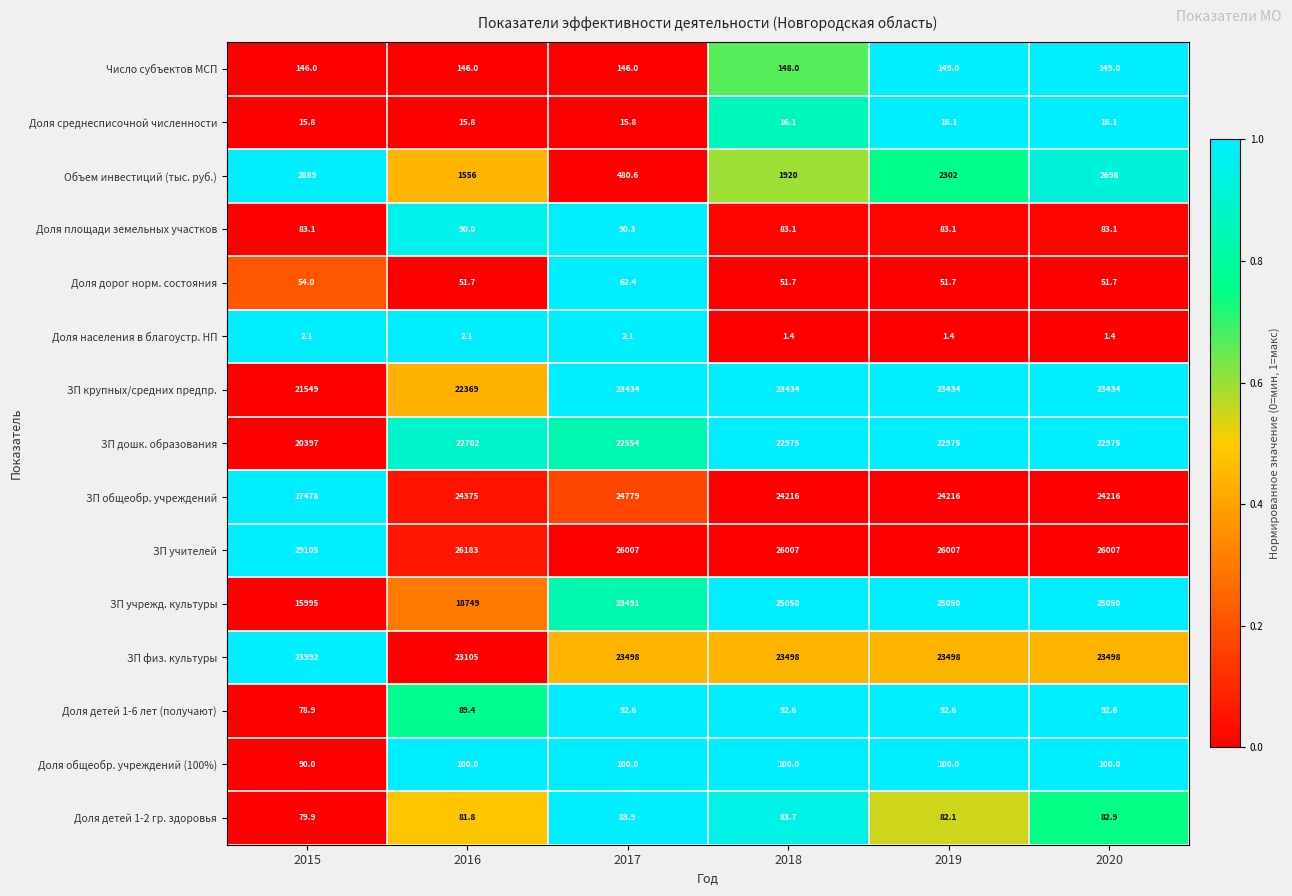

The value of ЗП дошк. образования at 2018 is 22975.0. True or false?

True